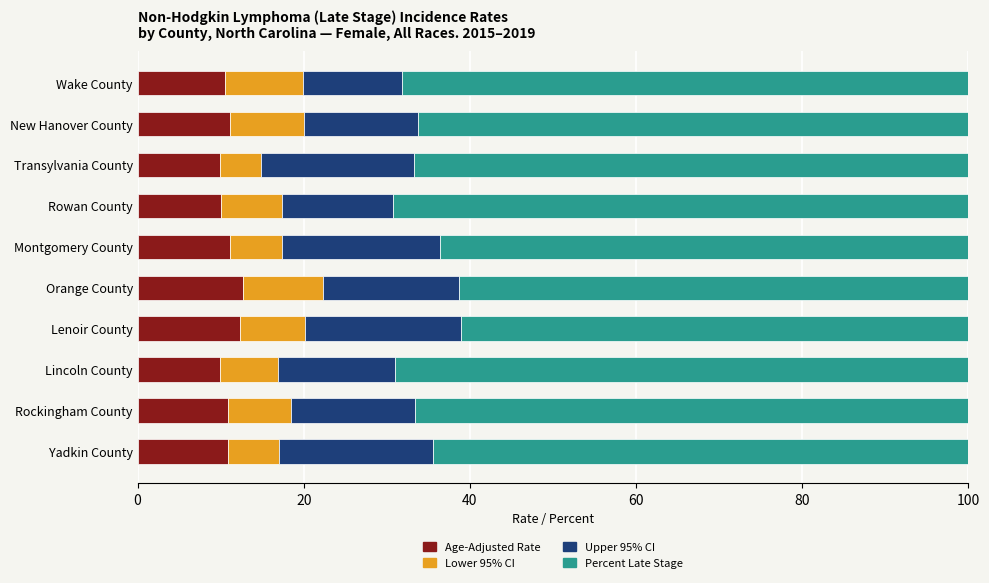

What is the difference between the maximum and second lowest values in the Age-Adjusted Rate series?

2.7